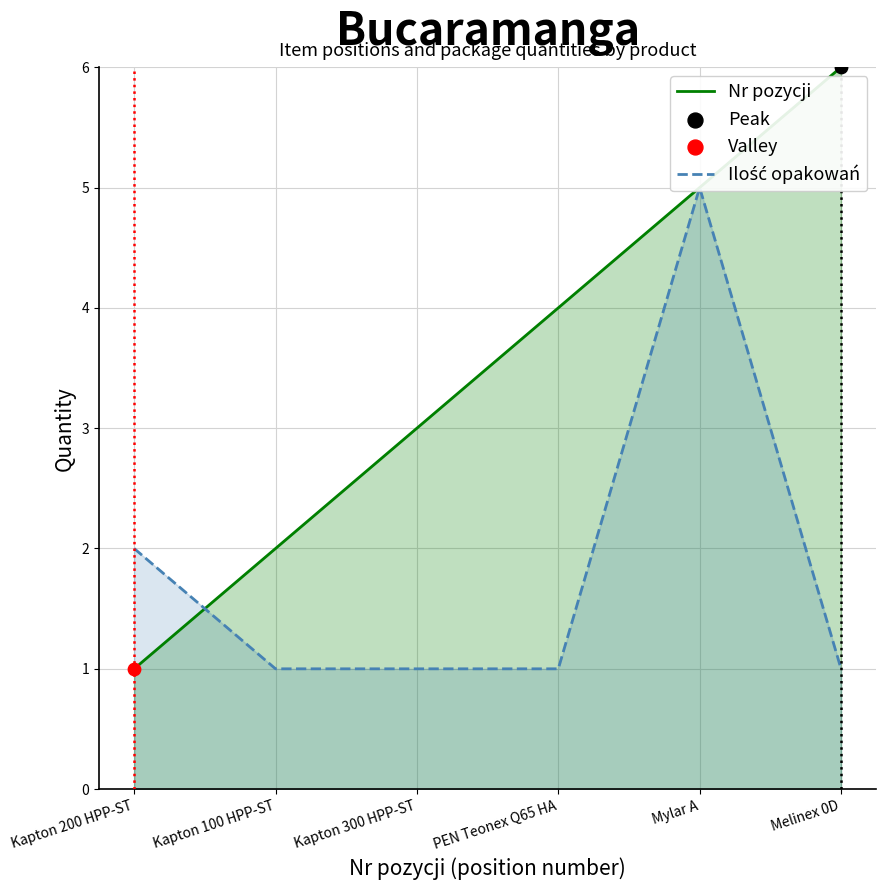

At which category is the sum across all series the highest?

Mylar A